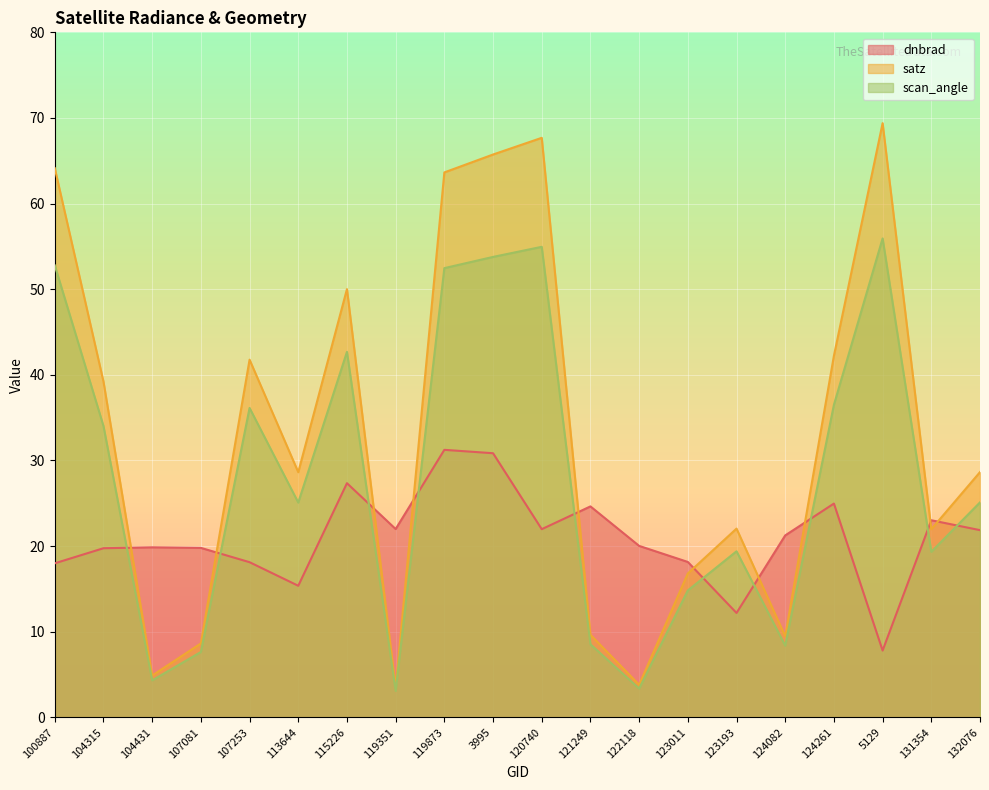

How many data points in scan_angle are above 25?

11